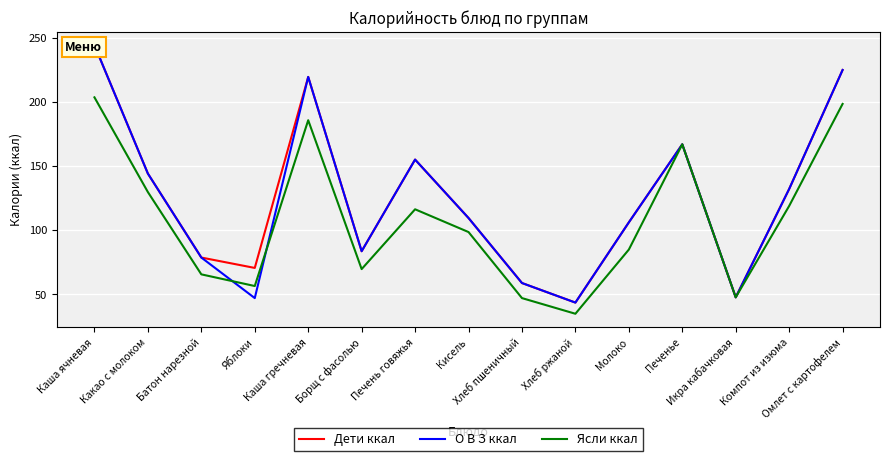

How many interior local peaks does the Ясли ккал series have?

3